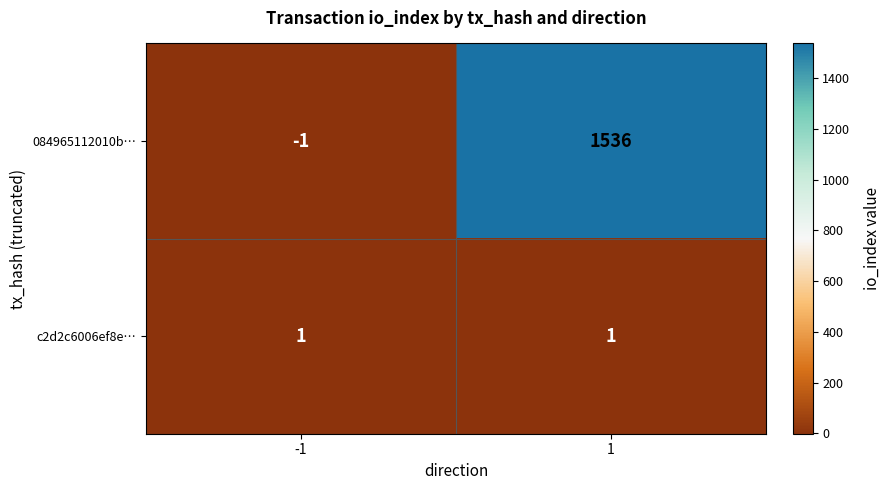

What is the sum of the 084965112010b… values at 1 and -1?

1535